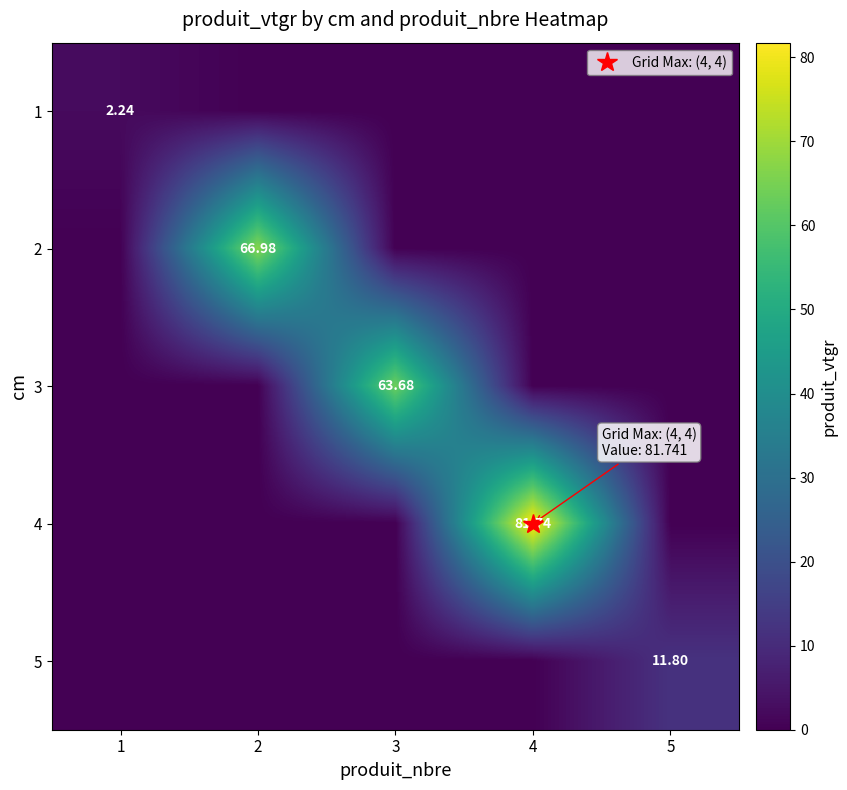

What is the difference between the highest and lowest values at 4?

81.7